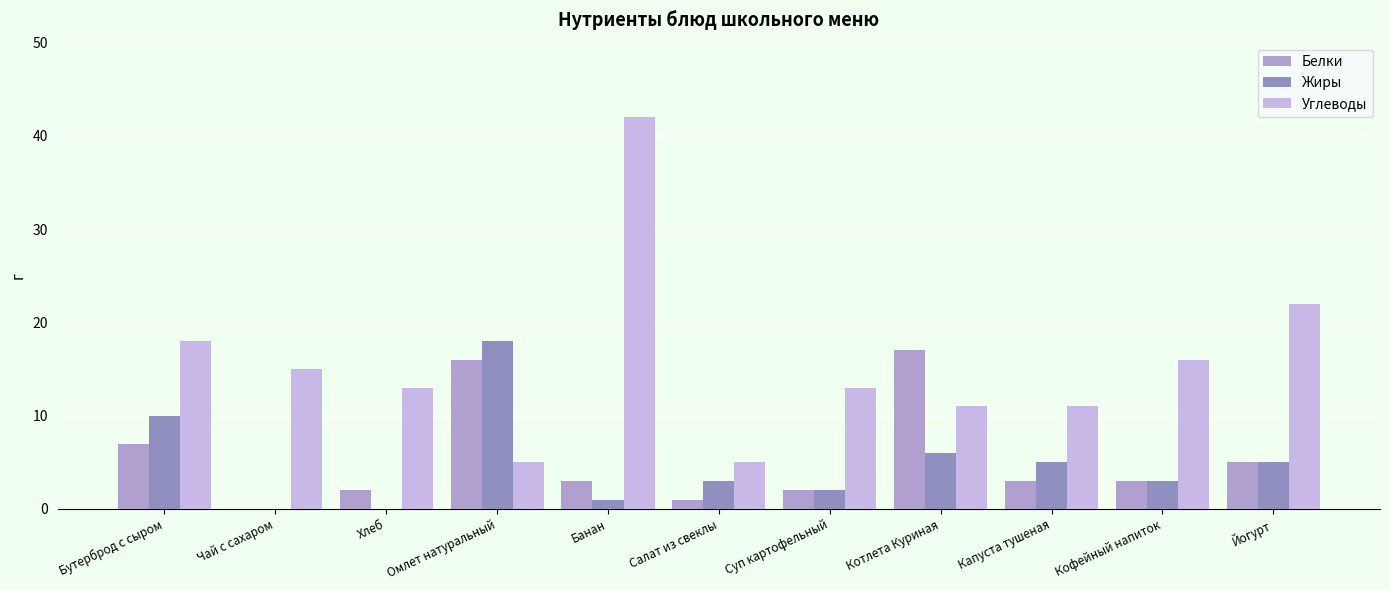

How many positive values does the Белки series have?

10